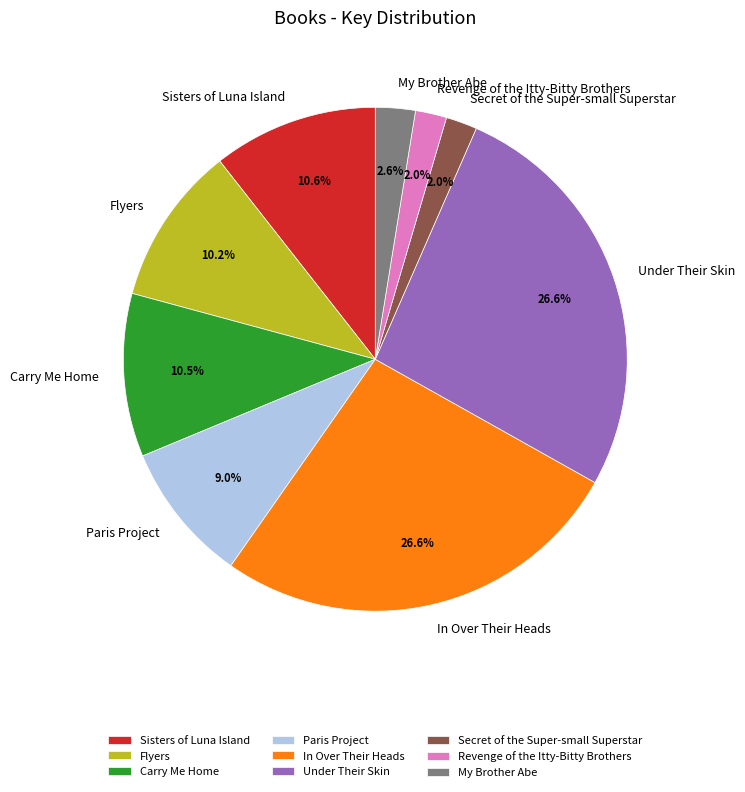

Count the number of slices in the pie.

9